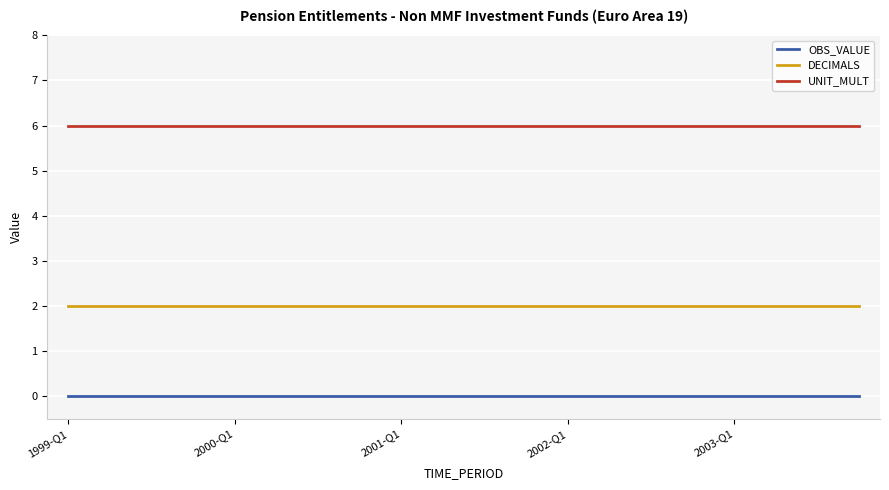

How many lines are shown in the chart?

3